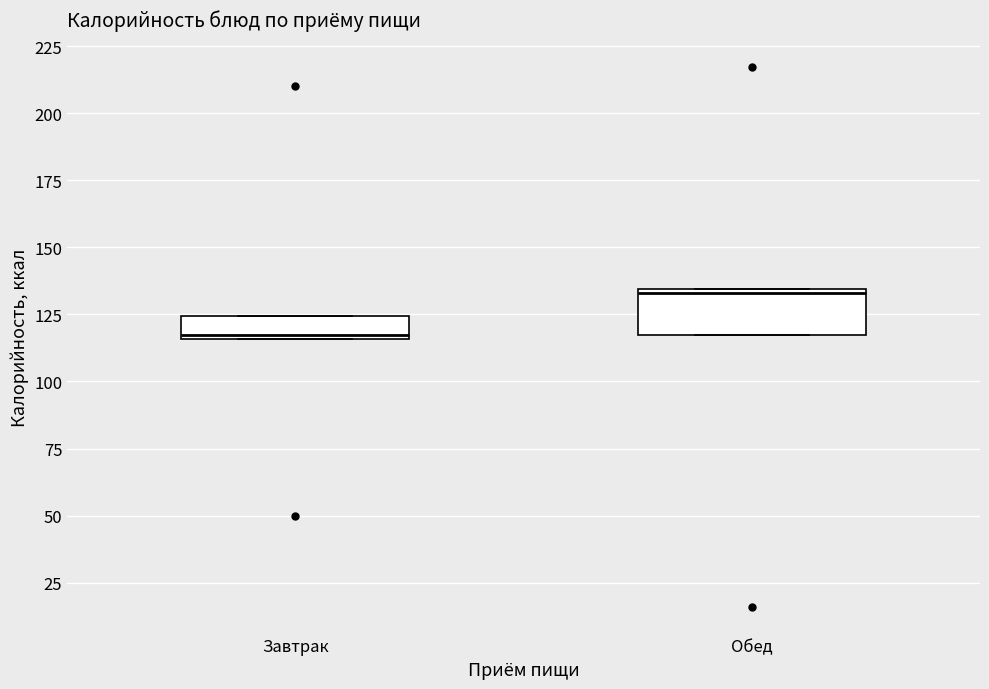

Reading left to right, transcribe this box plot: for each box, give where its median line is, the range the box spans, and where its two whiskers end, as read against the y-axis. The values are not printed on the chart, so give them approximately, as read against the axis.

Завтрак: median 115, box 115 to 125, whiskers 115 to 125
Обед: median 135, box 115 to 135, whiskers 115 to 135